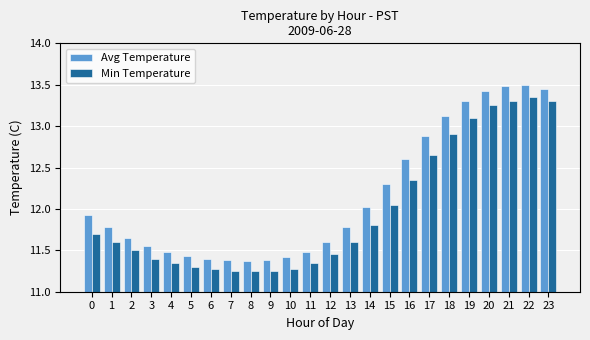

How many groups of bars are there?

24